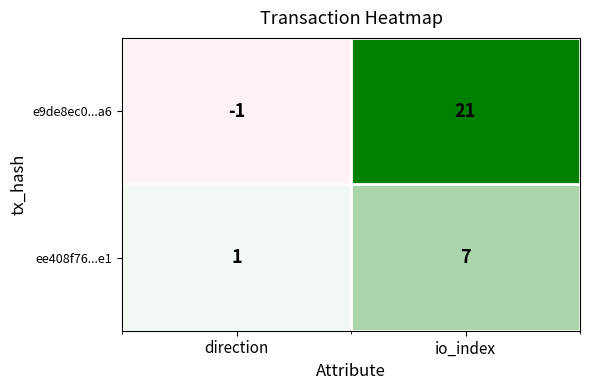

At which label does e9de8ec0...a6 reach its minimum?

direction